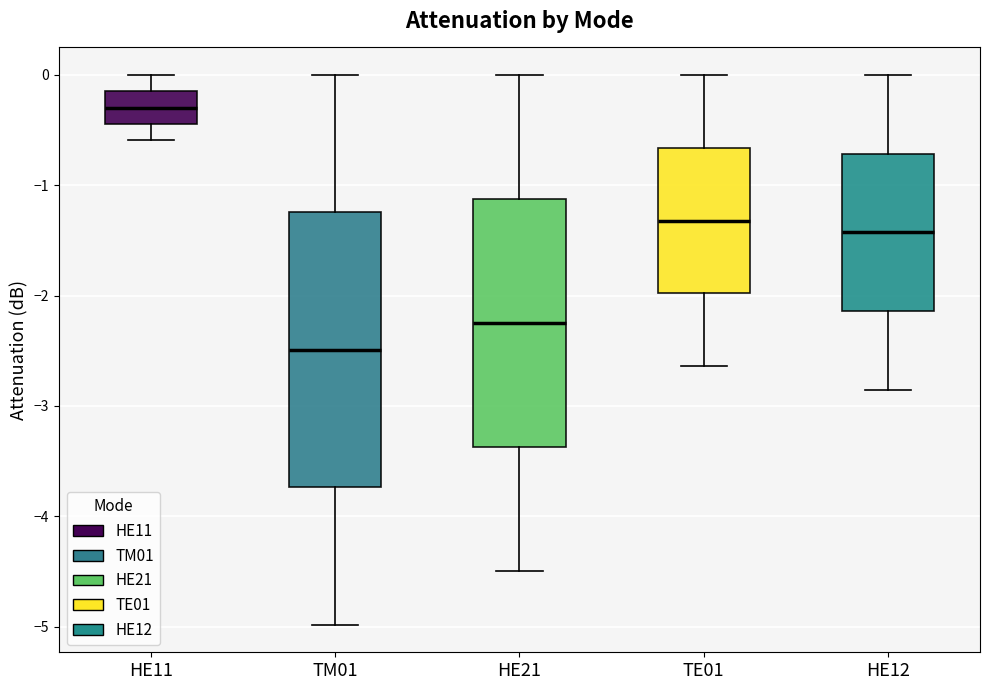

Which box has the lowest median line?

TM01